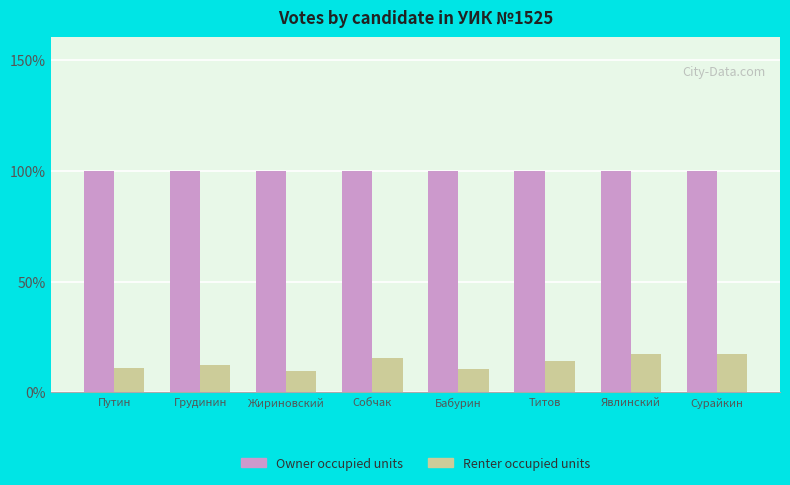

The value of Renter occupied units at Сурайкин is 17.3. True or false?

True